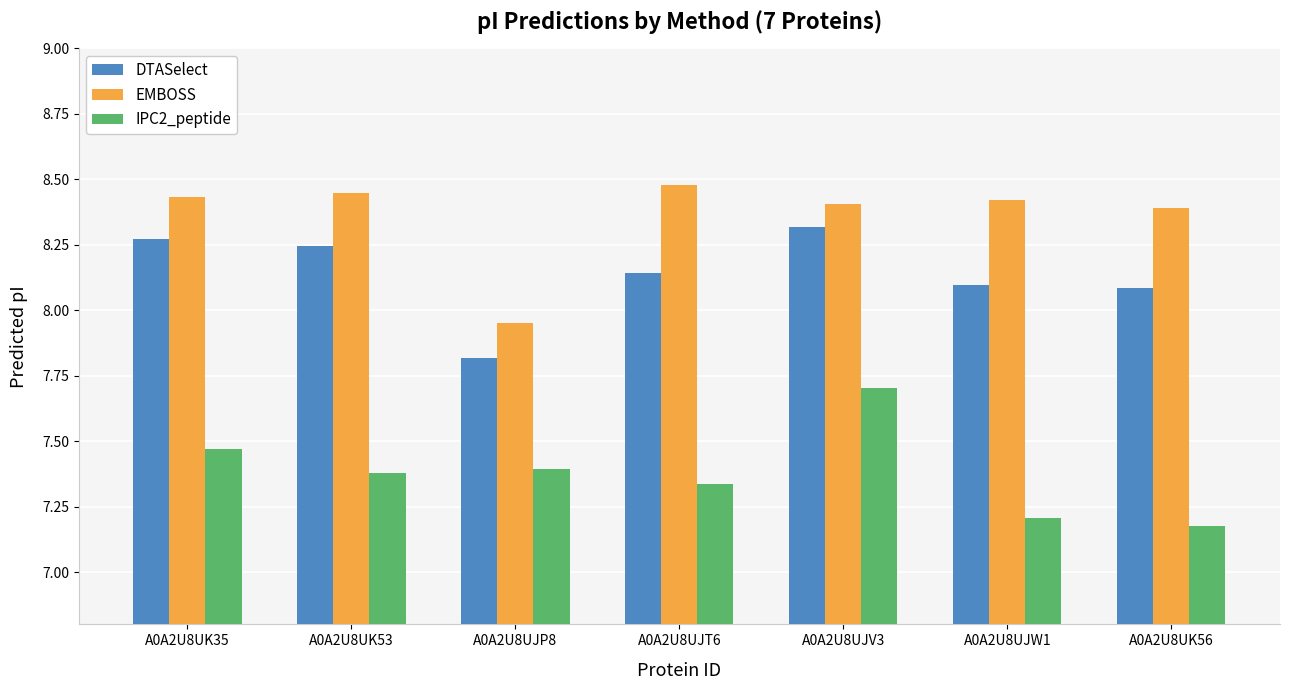

What is the label of the 4th bar from the left?

A0A2U8UJT6